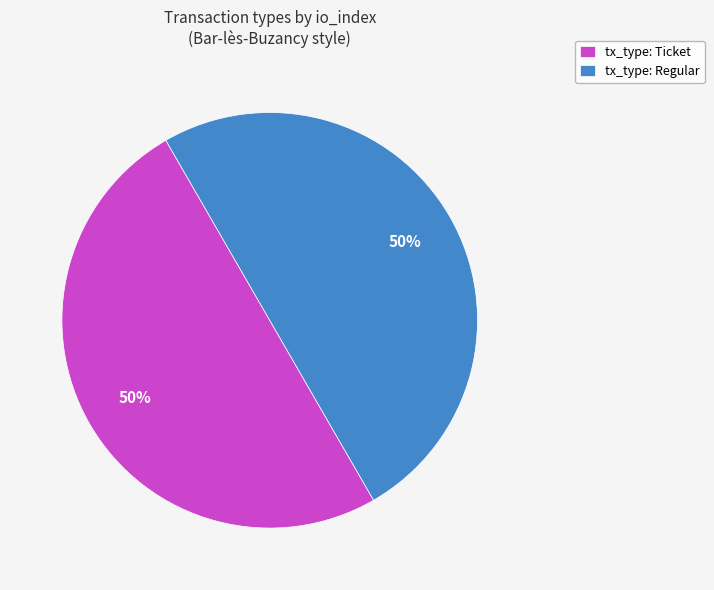

To the nearest percent, what is the average slice percentage?

50%